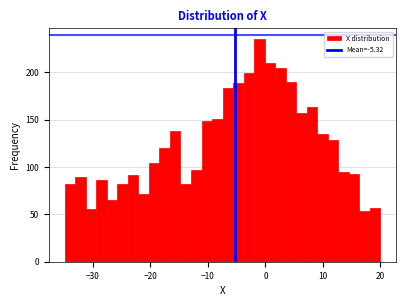

Around what value on the x-axis is the tallest bar? Give the approximate position of its centre, as read against the axis.

-1